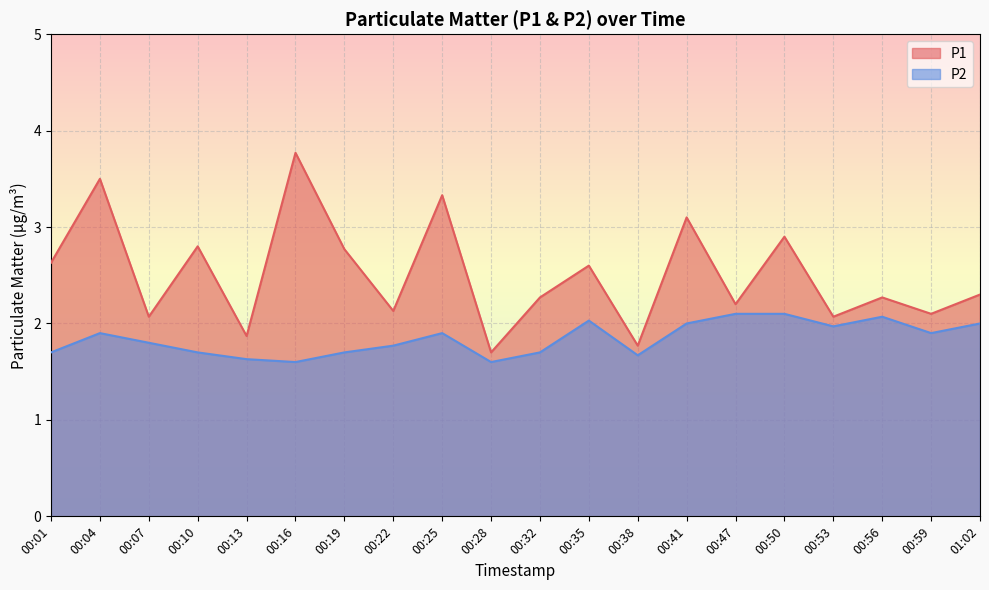

Which series has the largest range (max minus min)?

P1